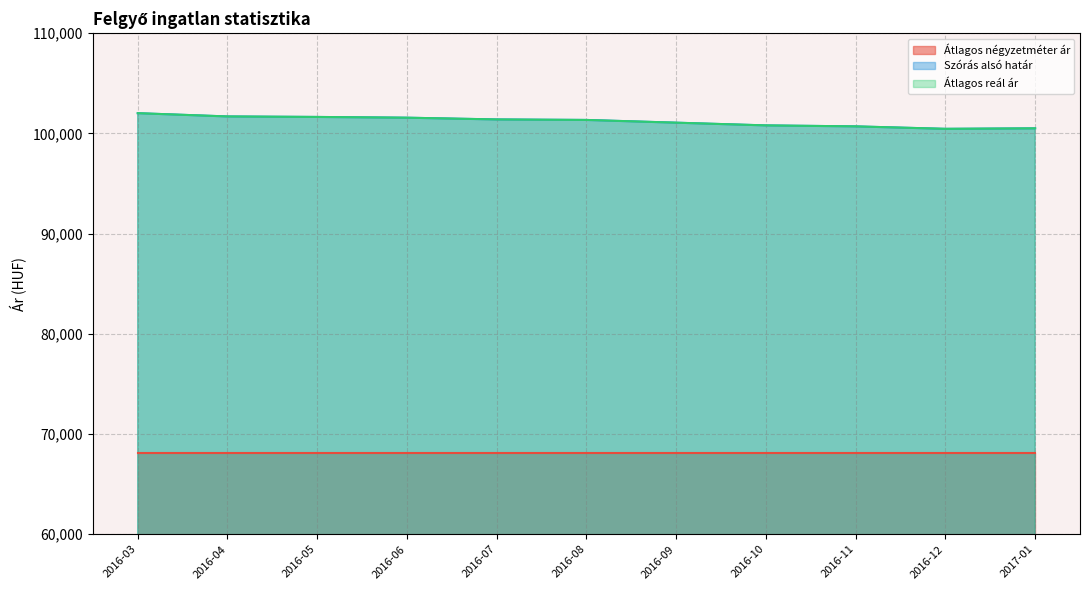

What is the difference between the Szórás alsó határ values at 2016-07 and 2016-11?

692